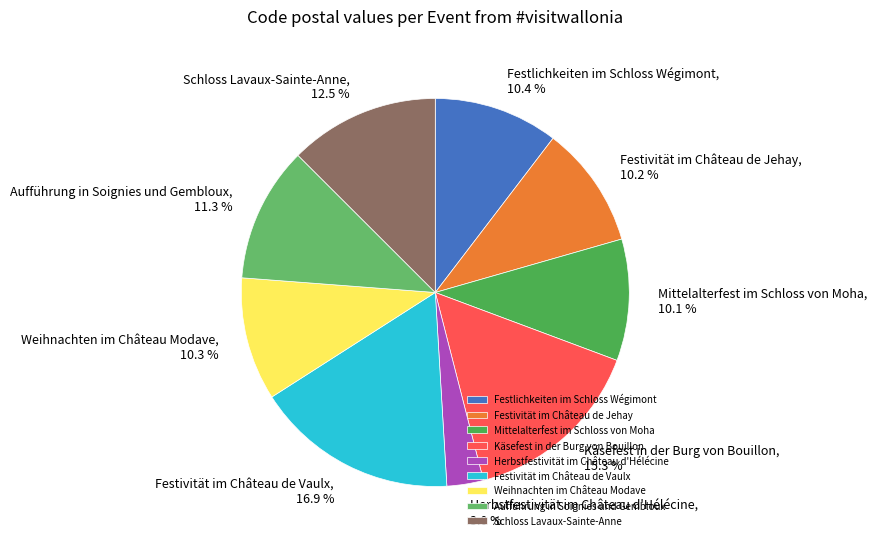

What portion of the pie excludes Herbstfestivität im Château d'Hélécine?

97.0%